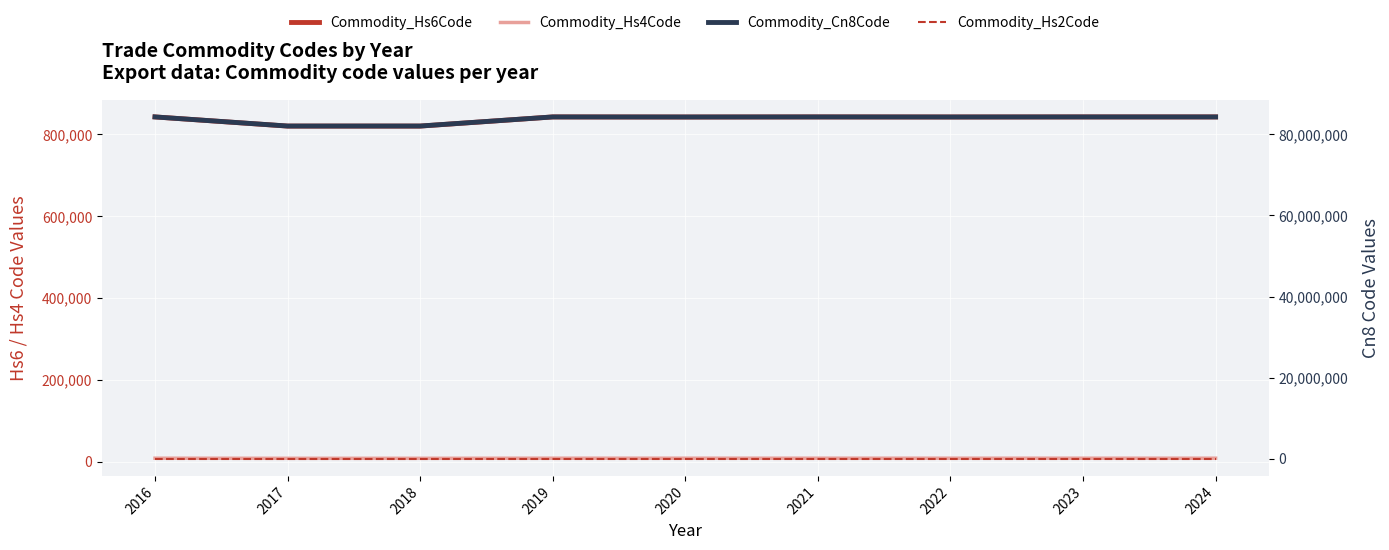

How many interior local peaks does the Commodity_Hs6Code series have?

3